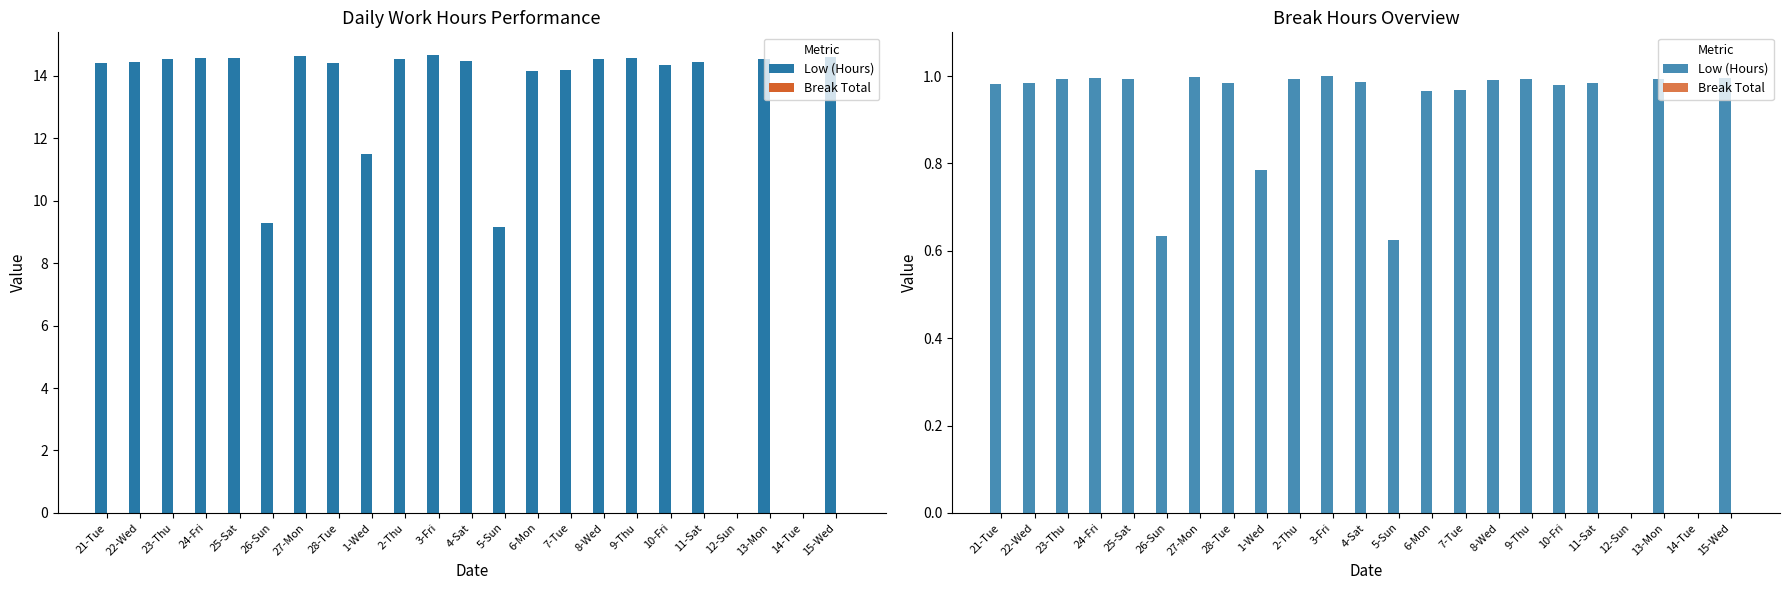

The value of Low (Hours) at 15-Wed is 0.6. True or false?

False